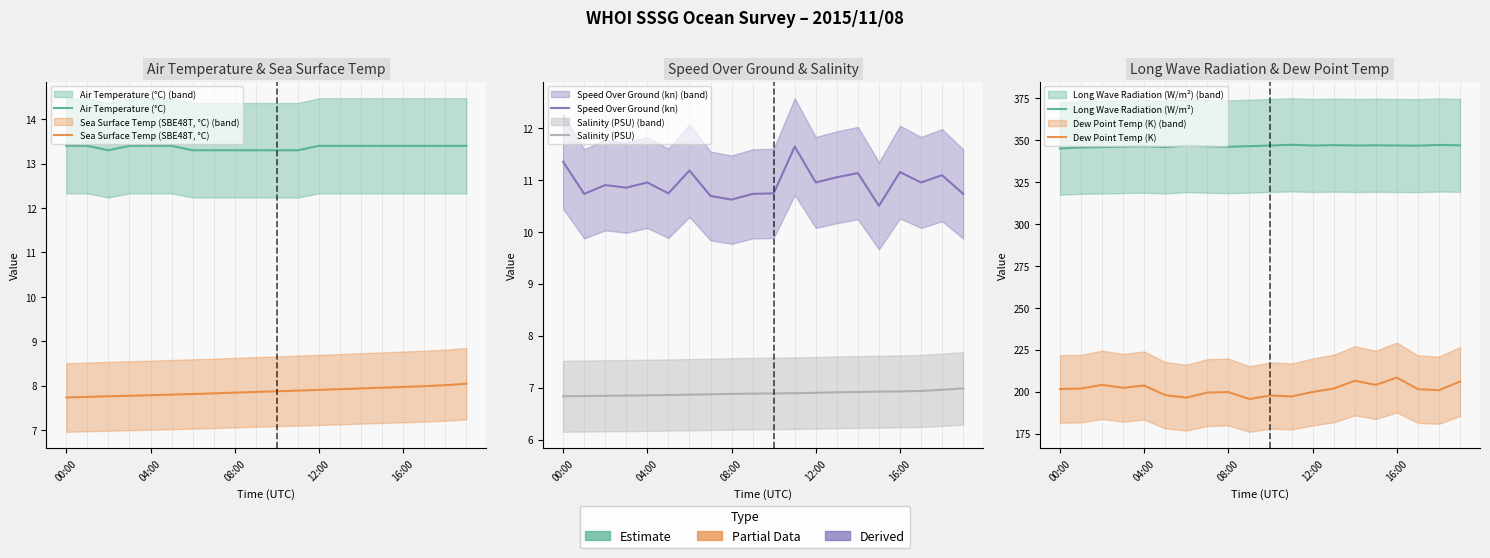

At which category is the sum across all series the highest?

16:00